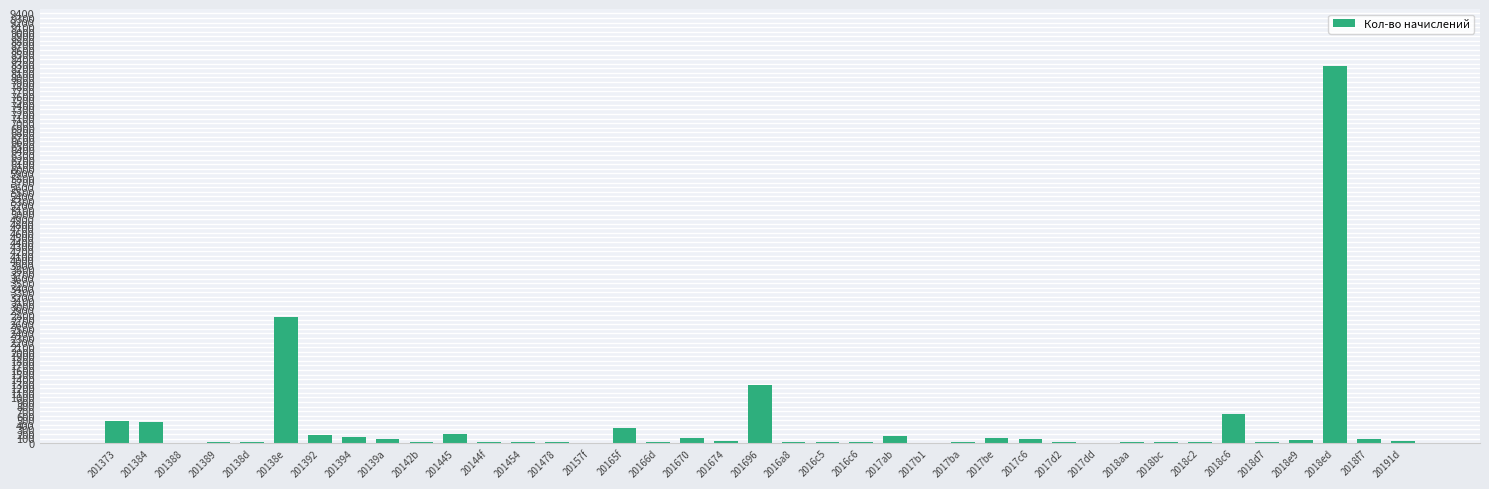

Are the bars horizontal?

No